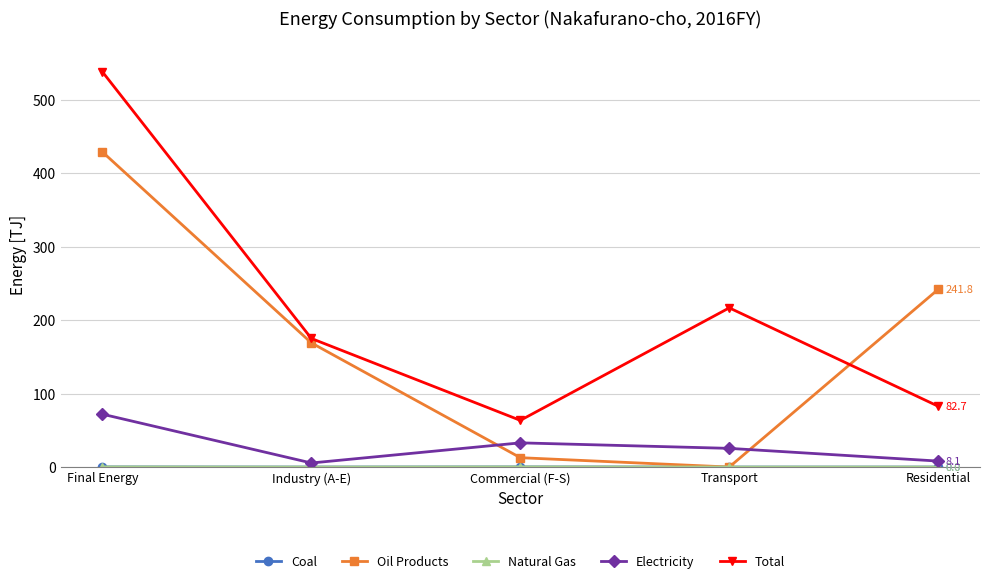

Which series has the largest range (max minus min)?

Total